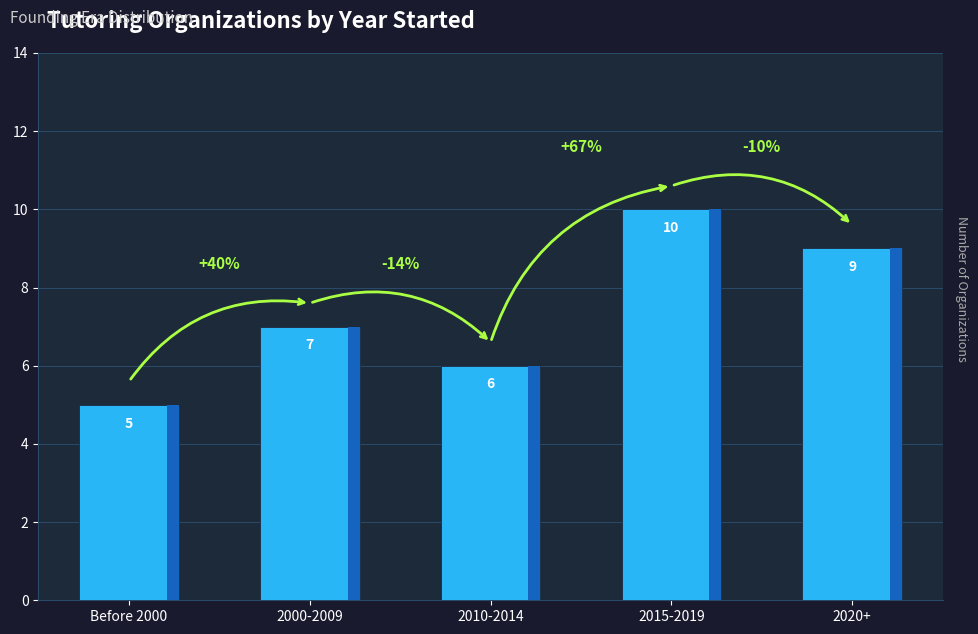

List the labels in order of value, largest first.

2015-2019, 2020+, 2000-2009, 2010-2014, Before 2000